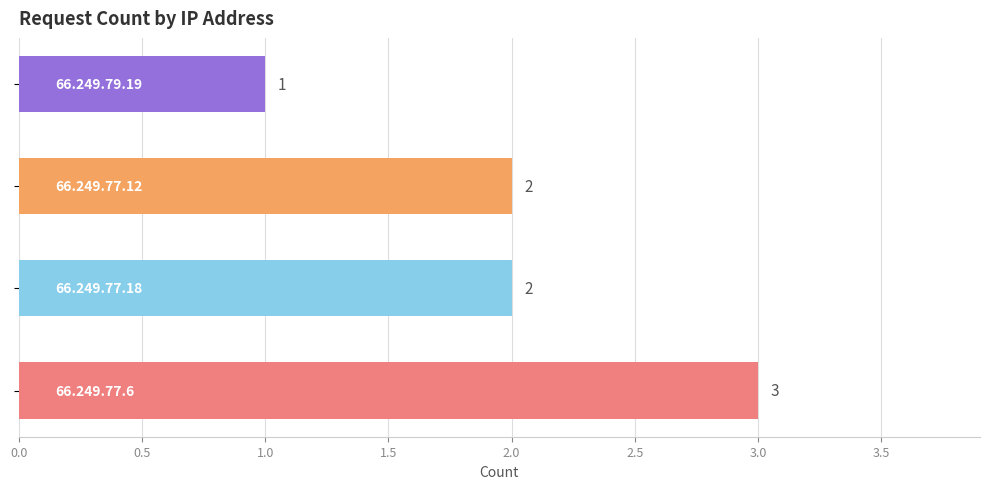

What is the sum of all values?

8